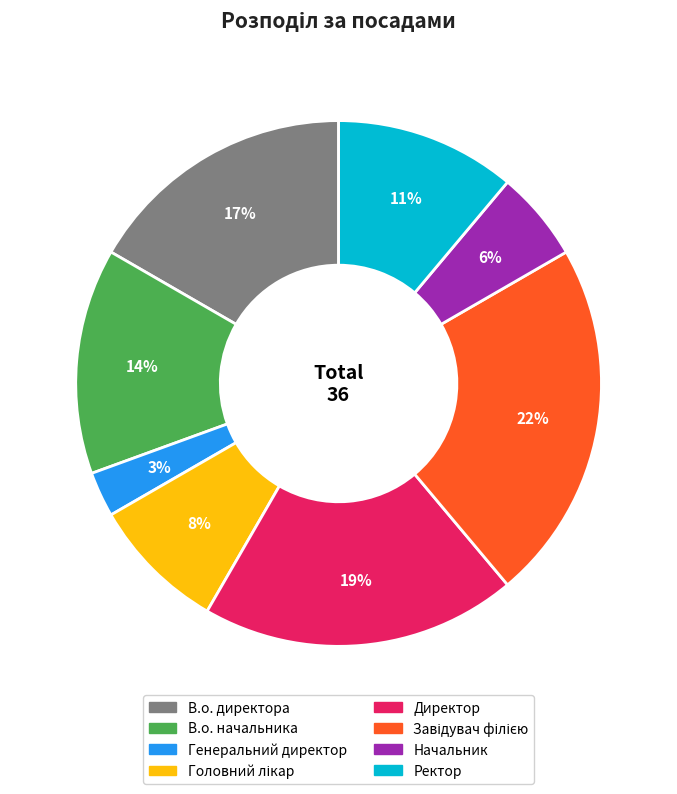

Which slice is the smallest?

Генеральний директор